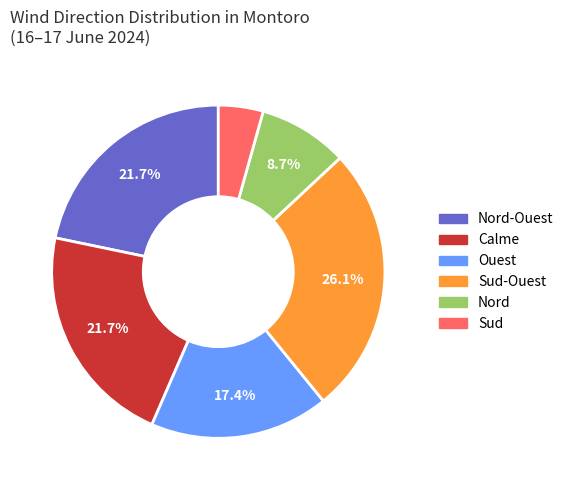

Is there a majority slice in this chart?

No